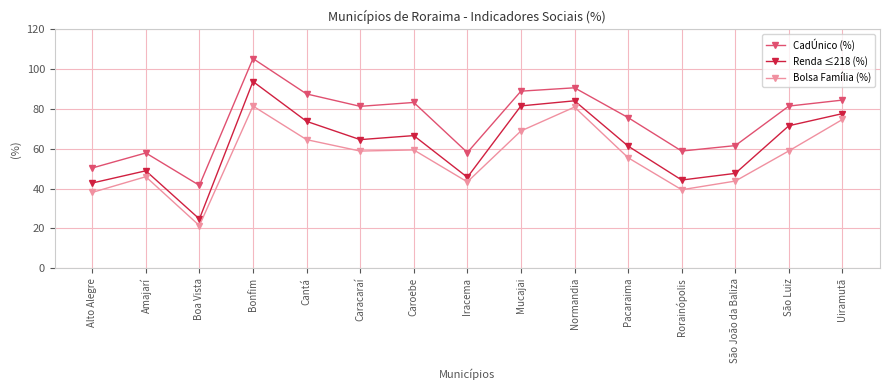

What is the difference between the maximum and minimum values in the Renda ≤218 (%) series?

69.1